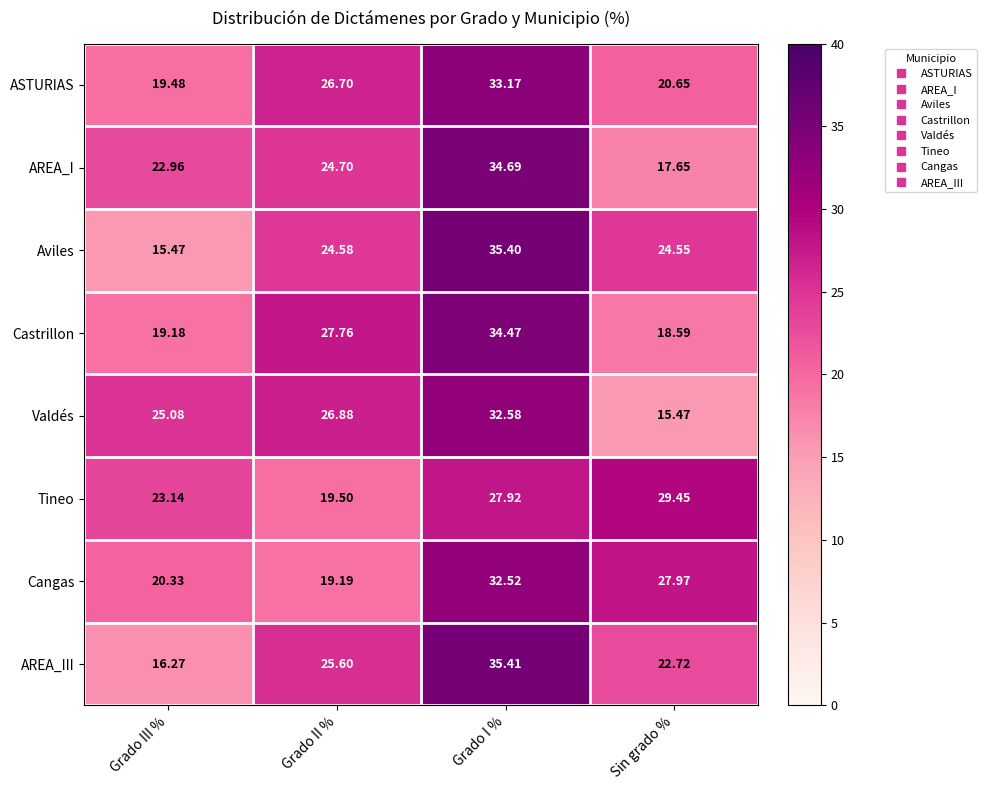

At which label is AREA_III closest to 25?

Grado II %